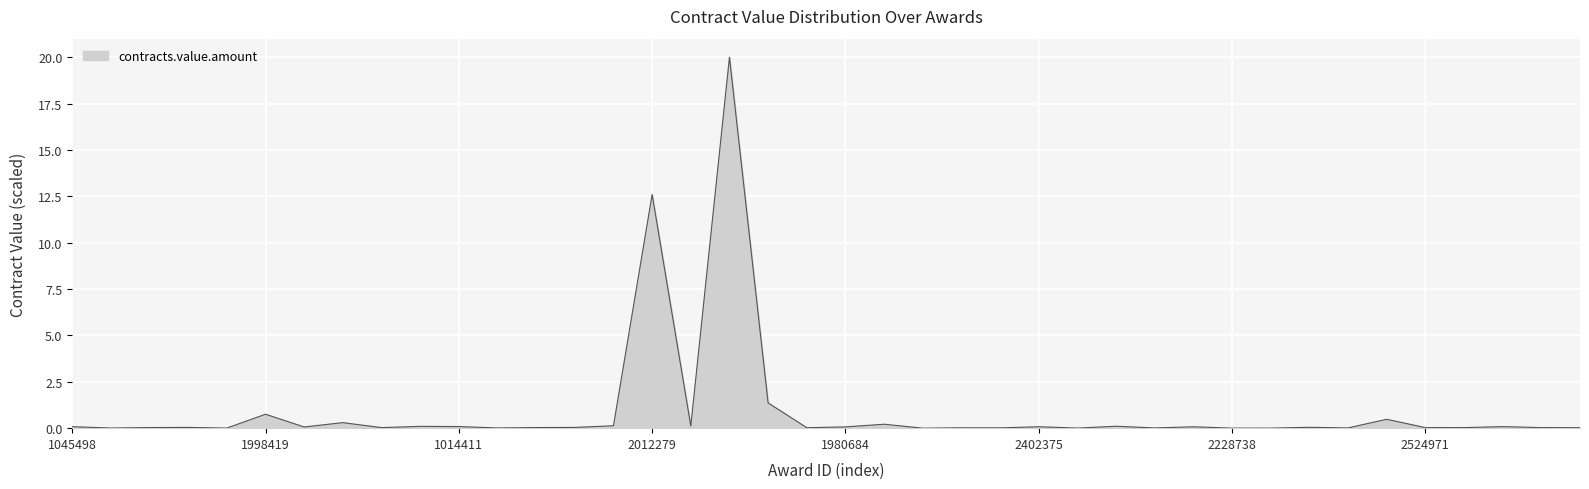

What is the maximum value shown in the chart?

20.0